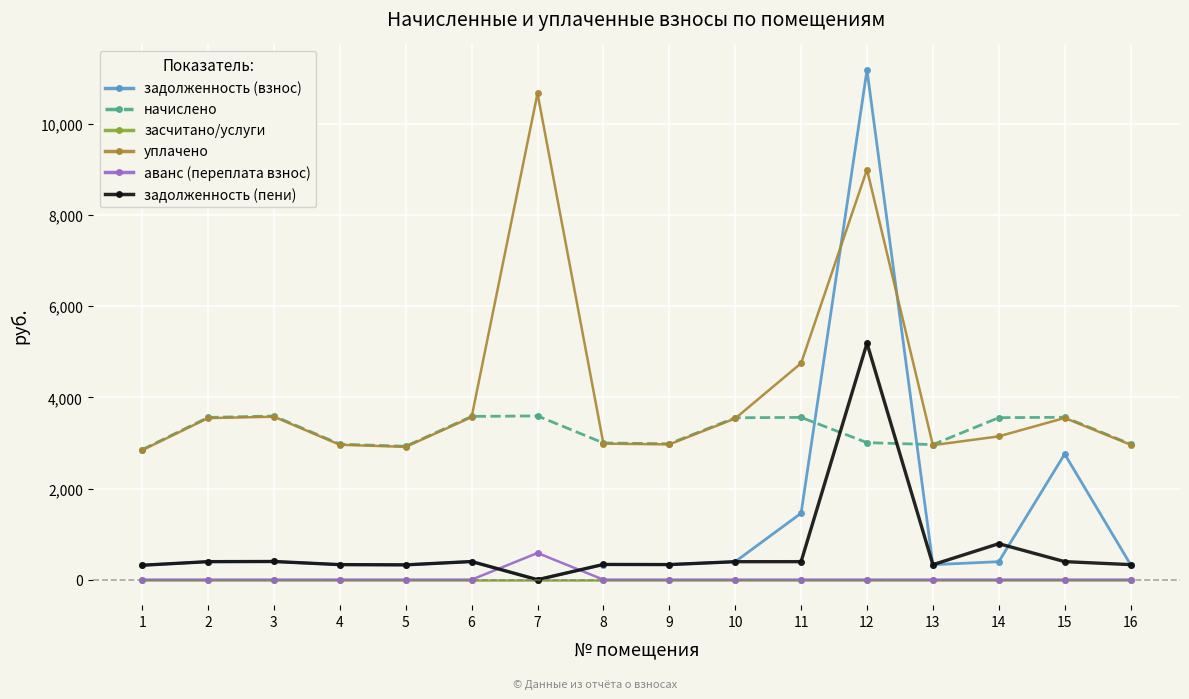

What is the maximum value for уплачено?

10673.0